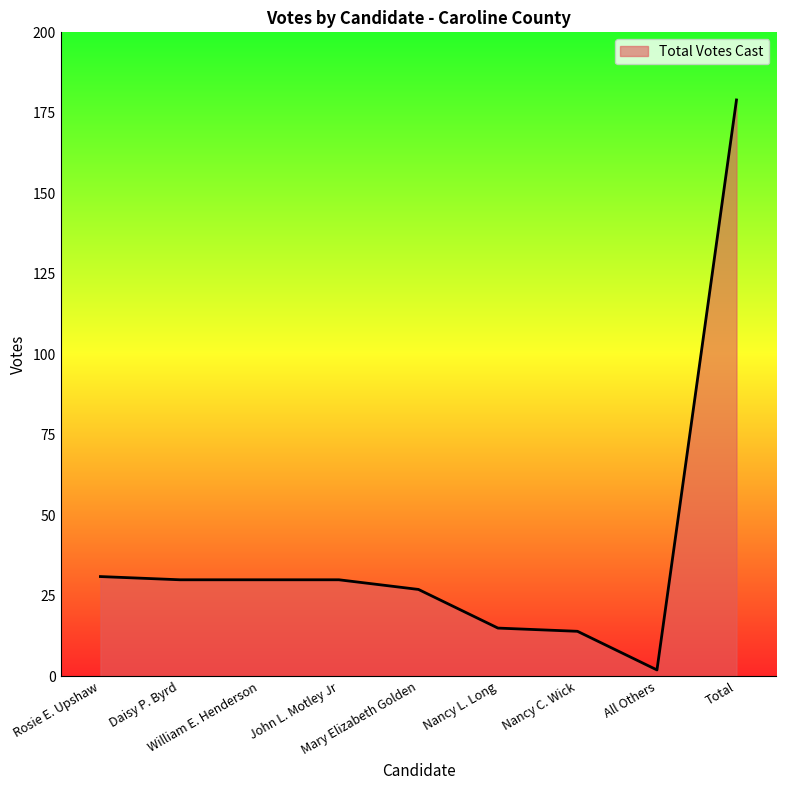

What is the difference between the maximum and minimum values?

177